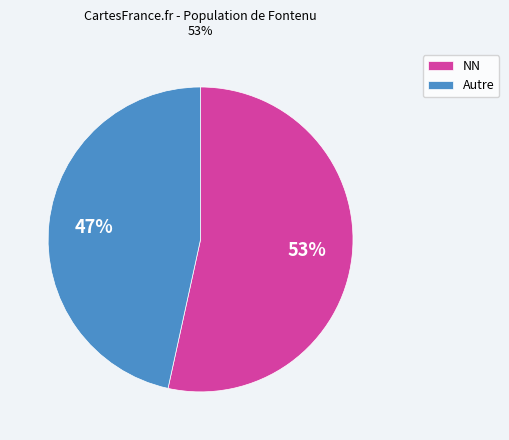

How many segments does this pie chart have?

2